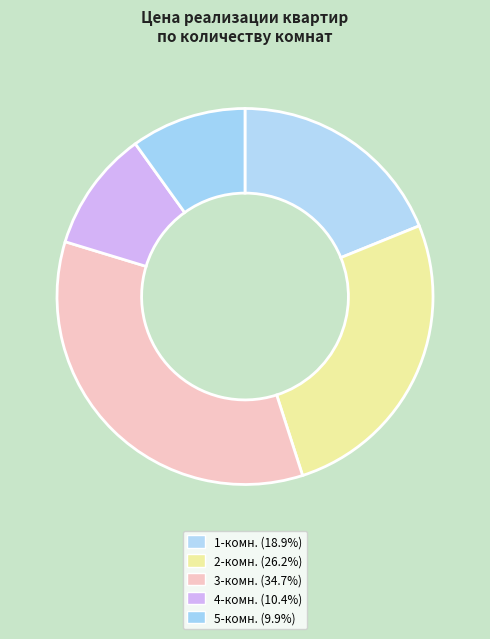

How many slices are in this pie chart?

5